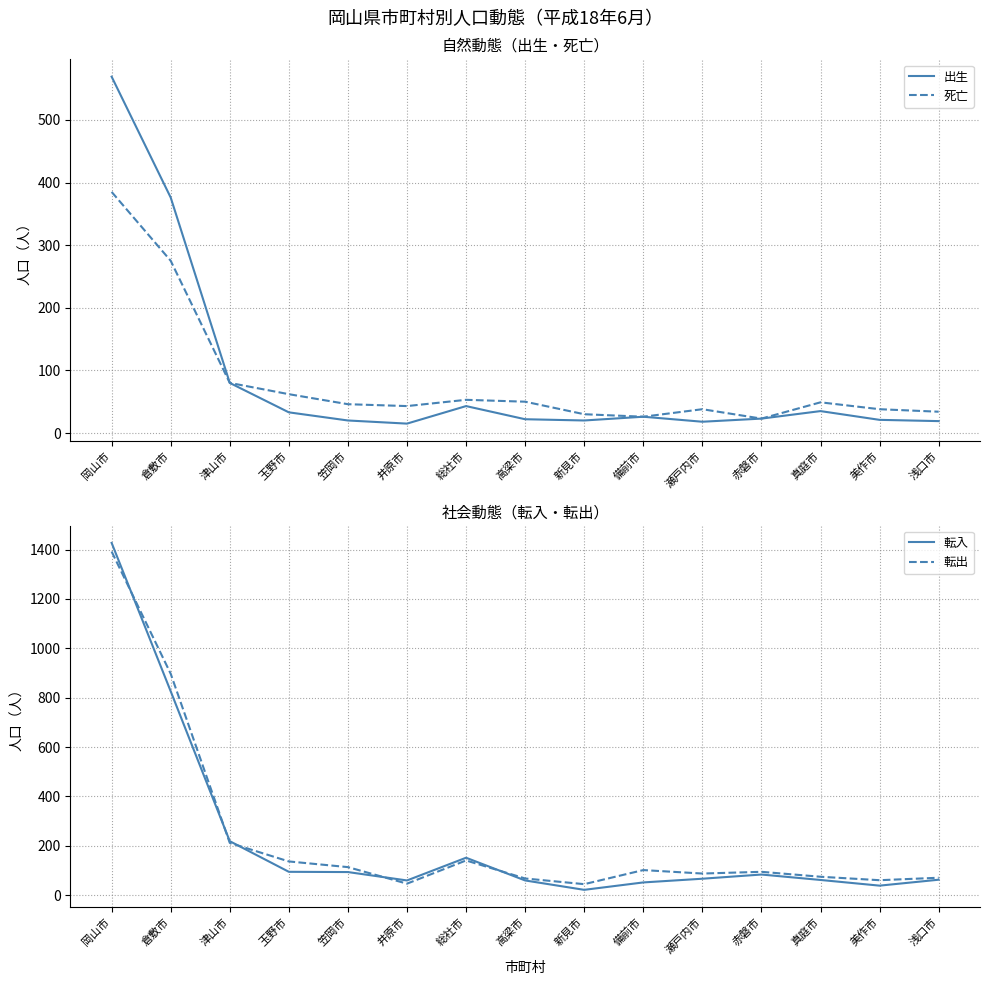

List the series in order of their peak value, lowest first.

死亡, 出生, 転出, 転入